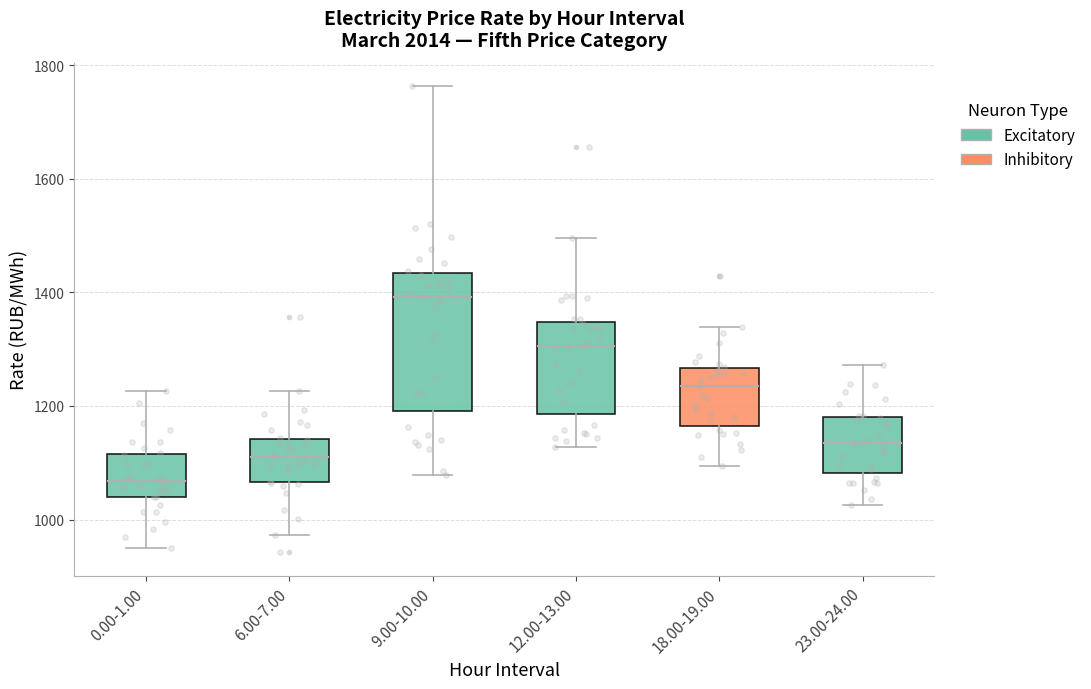

Reading left to right, transcribe this box plot: for each box, give where its median line is, the range the box spans, and where its two whiskers end, as read against the y-axis. The values are not printed on the chart, so give them approximately, as read against the axis.

0.00-1.00: median 1060, box 1040 to 1120, whiskers 960 to 1220
6.00-7.00: median 1120, box 1060 to 1140, whiskers 980 to 1220
9.00-10.00: median 1400, box 1200 to 1440, whiskers 1080 to 1760
12.00-13.00: median 1300, box 1180 to 1340, whiskers 1120 to 1500
18.00-19.00: median 1240, box 1160 to 1260, whiskers 1100 to 1340
23.00-24.00: median 1140, box 1080 to 1180, whiskers 1020 to 1280